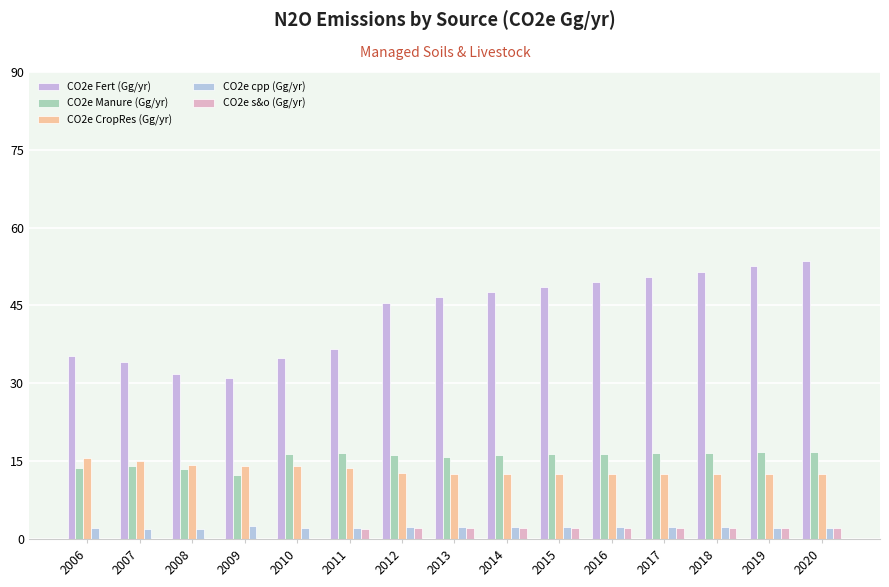

How many groups of bars are there?

15